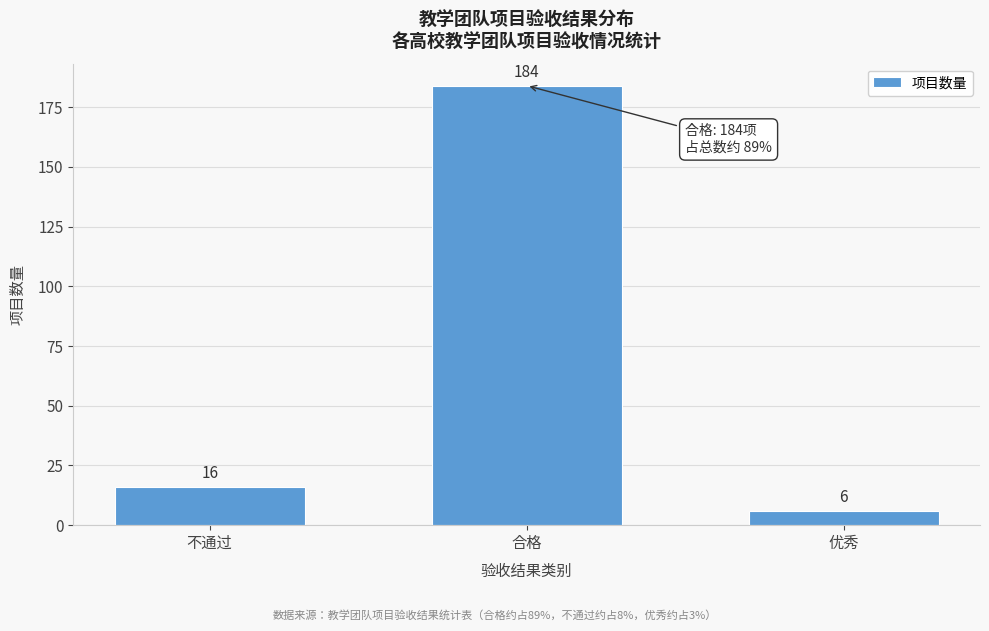

Reading right to left, list all the values displayed in this chart.

6	184	16